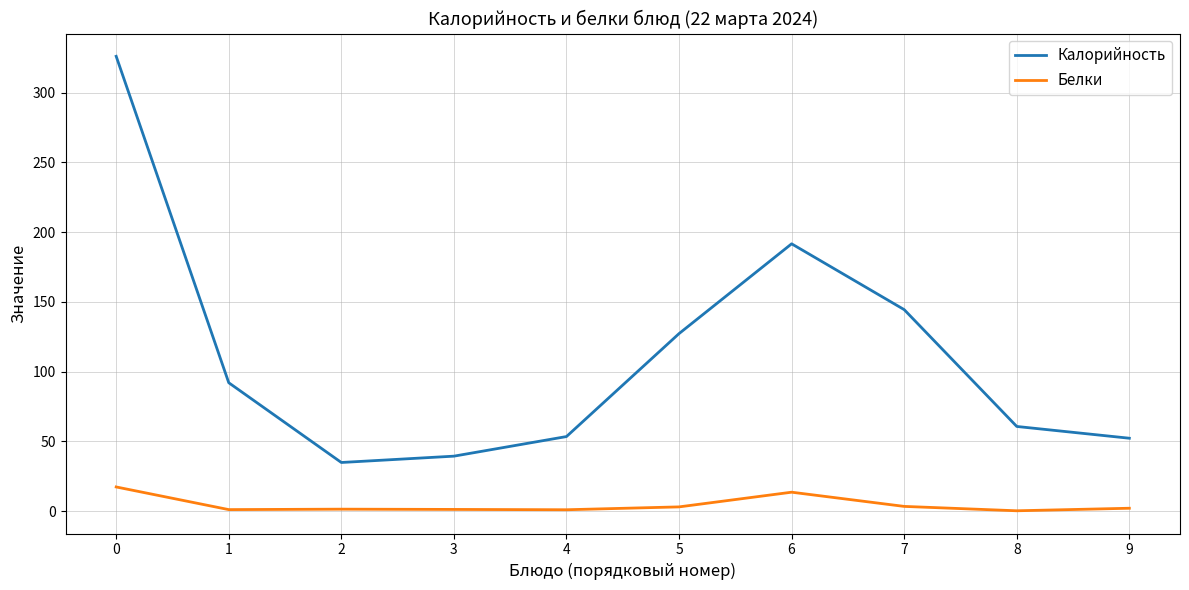

At how many categories does at least one series exceed 306?

1